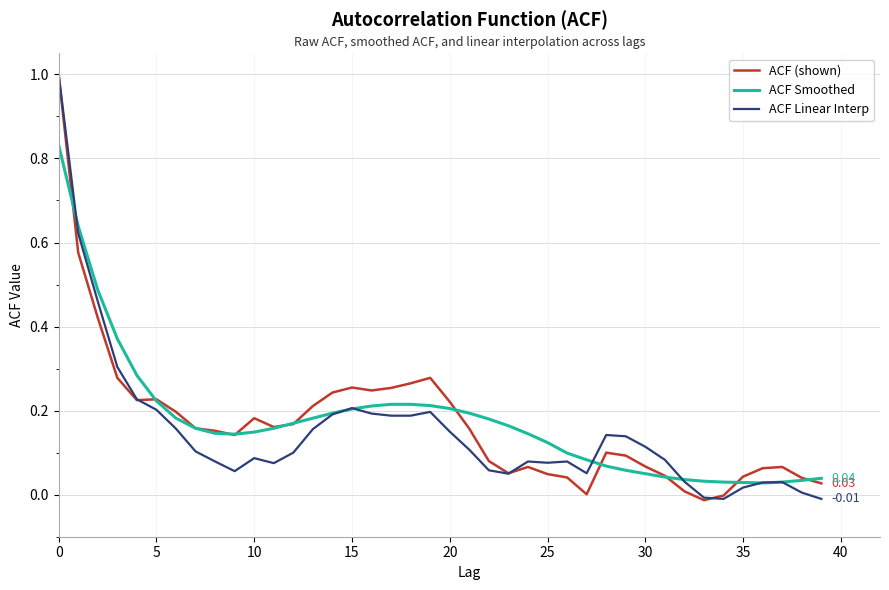

What is the label of the 23rd point from the left?

22